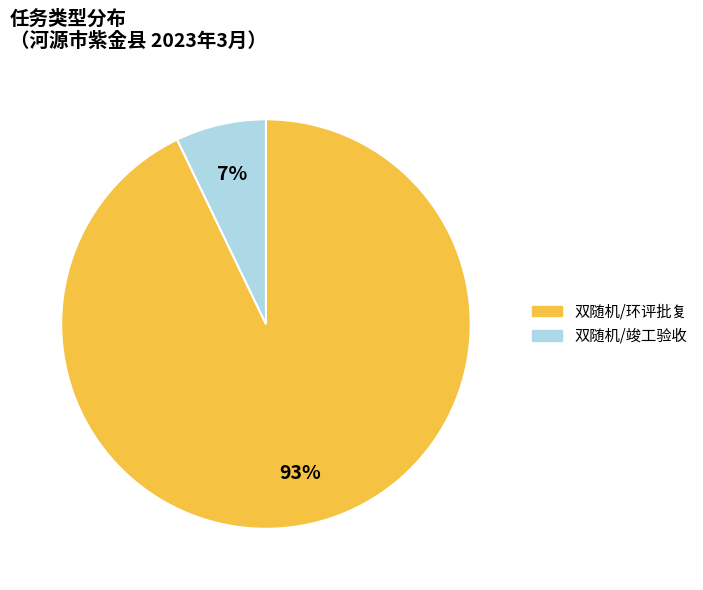

What is the largest slice in the pie chart?

双随机/环评批复